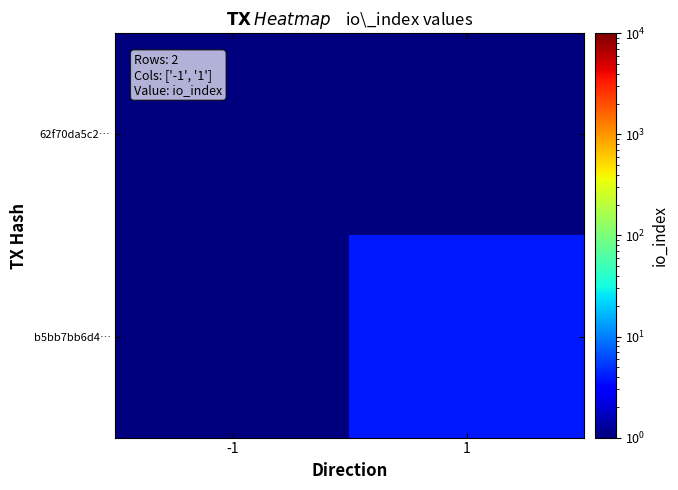

What is the minimum value shown in the chart?

1